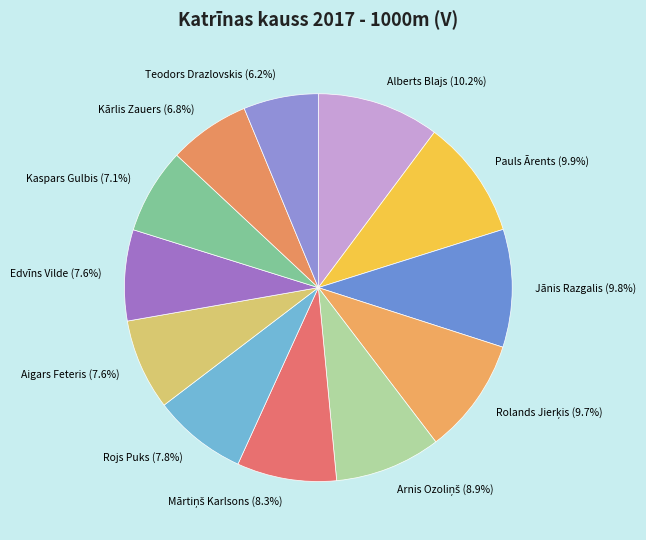

To the nearest percent, what is the combined percentage of Teodors Drazlovskis and Jānis Razgalis?

16%